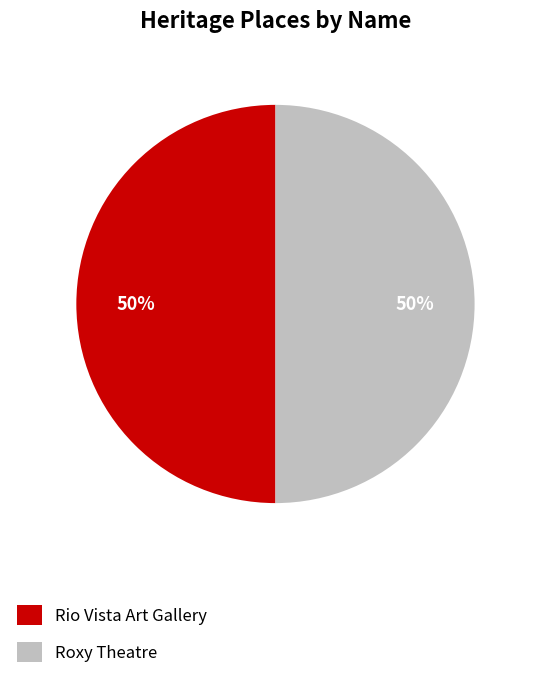

True or false: Rio Vista Art Gallery accounts for 50% of the total.

True